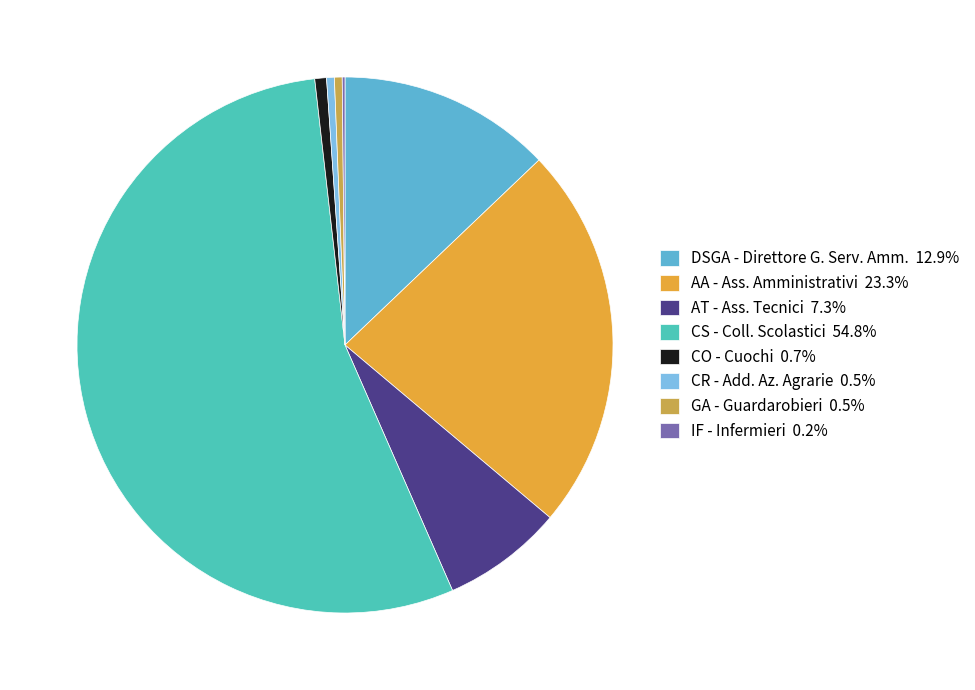

What is the smallest slice in the pie chart?

IF - Infermieri